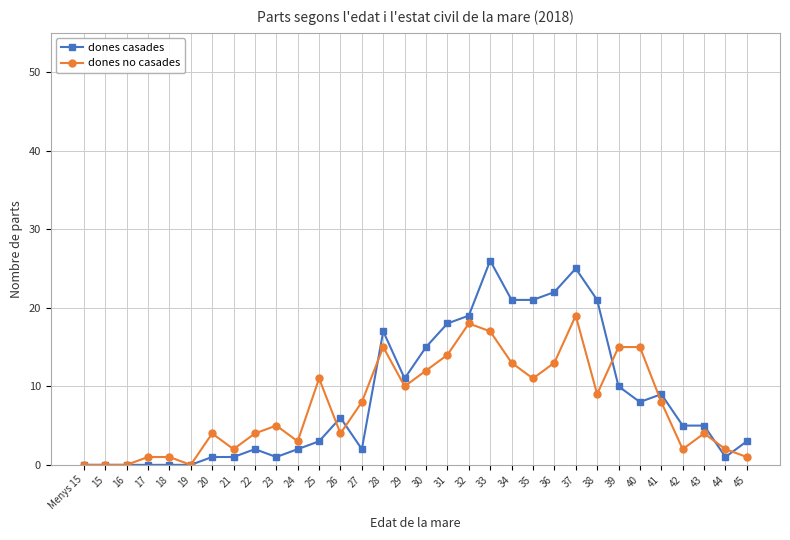

List the series in order of their peak value, lowest first.

dones no casades, dones casades